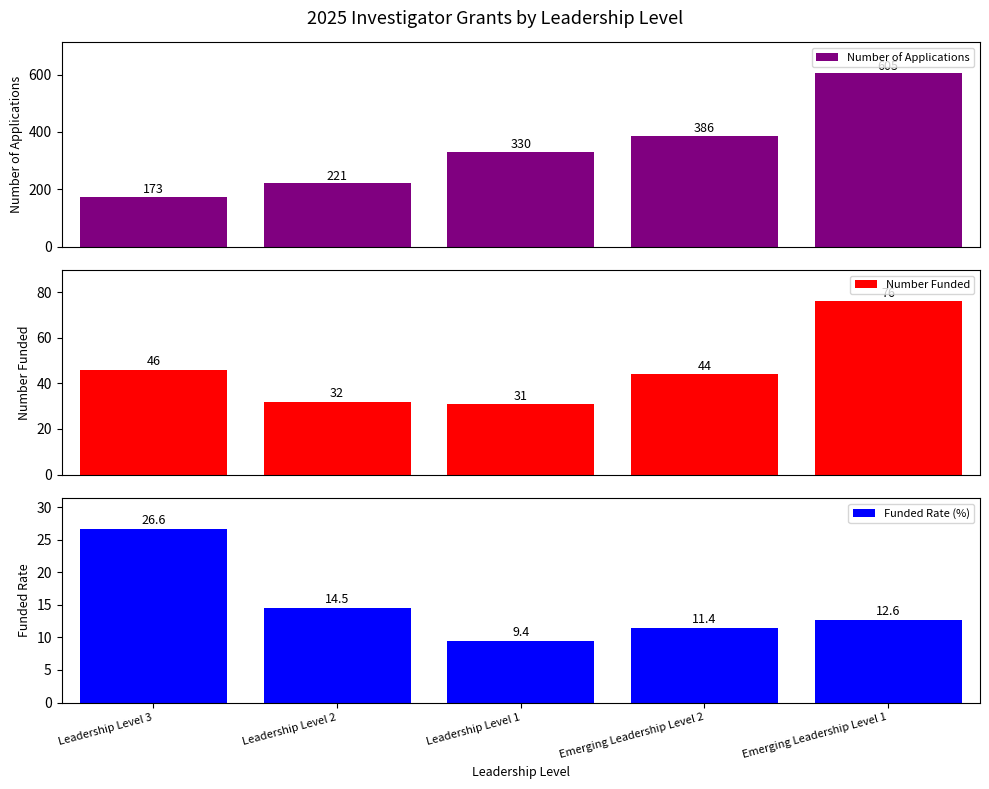

What position from the left is Leadership Level 1?

3